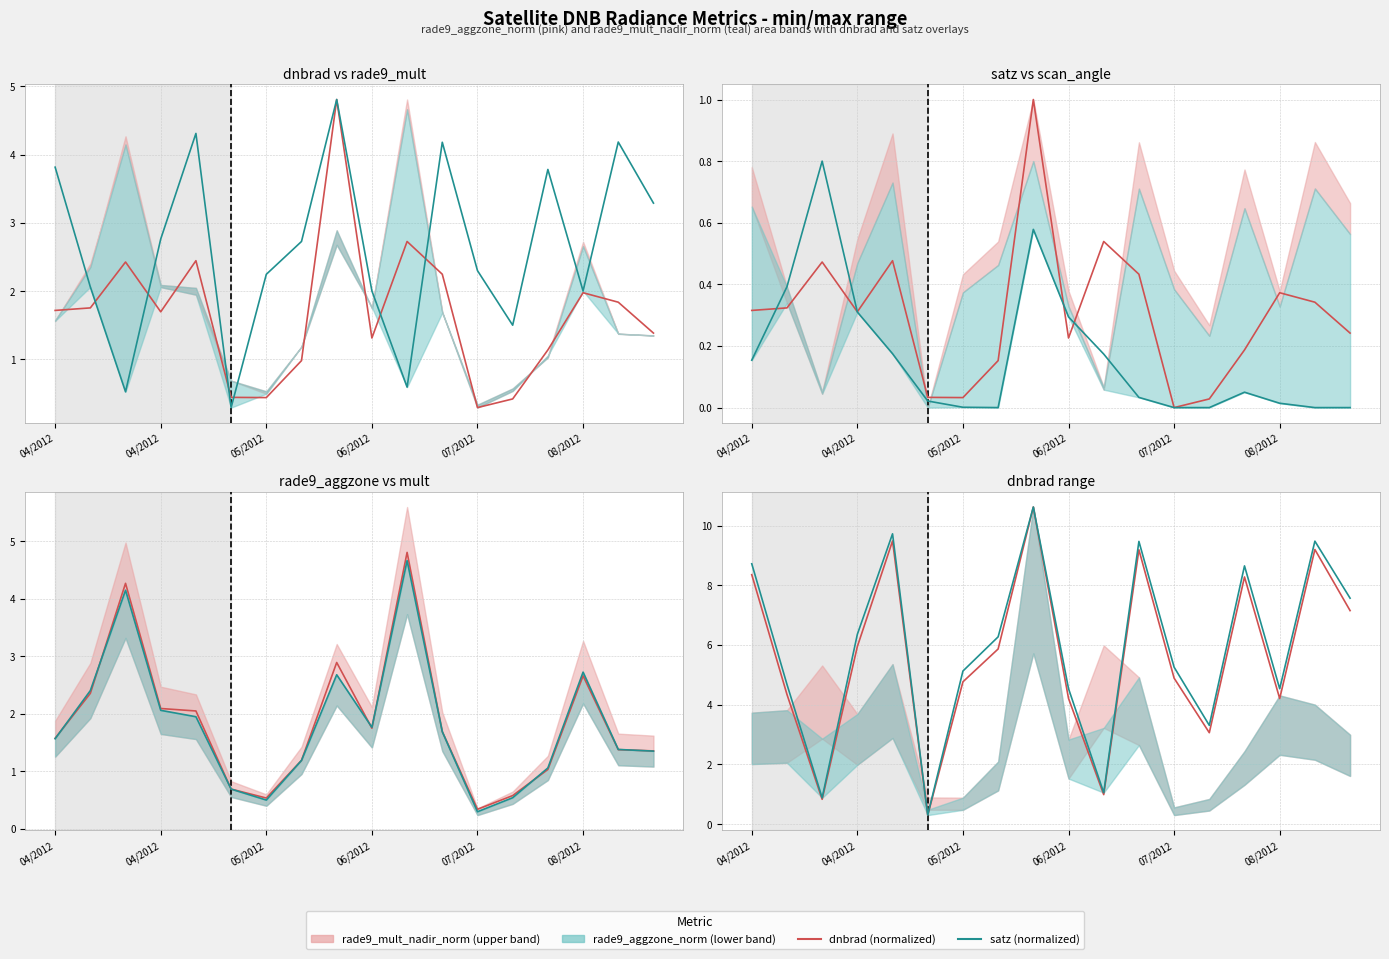

What is the average value of the dnbrad (norm) series?

5.6